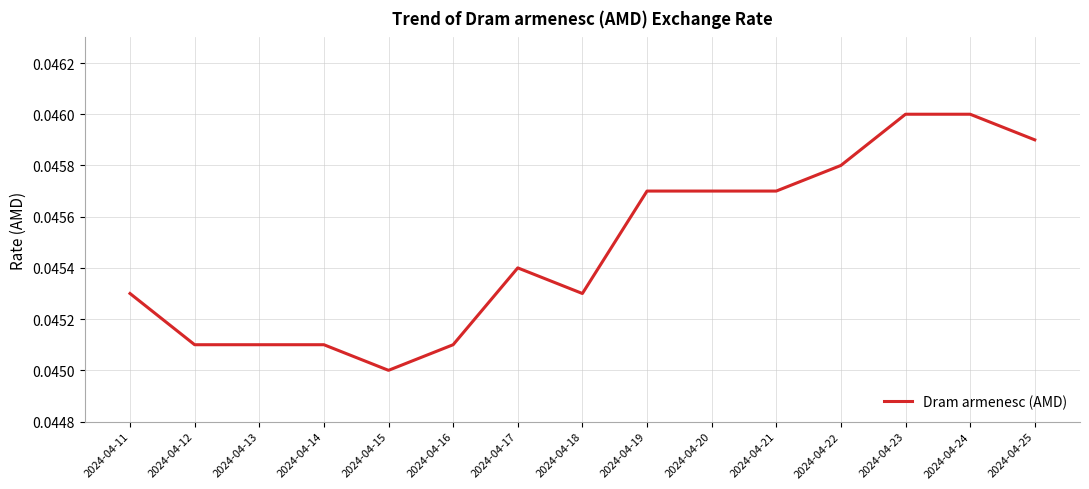

Where is the data nearest to the value 0?

2024-04-15